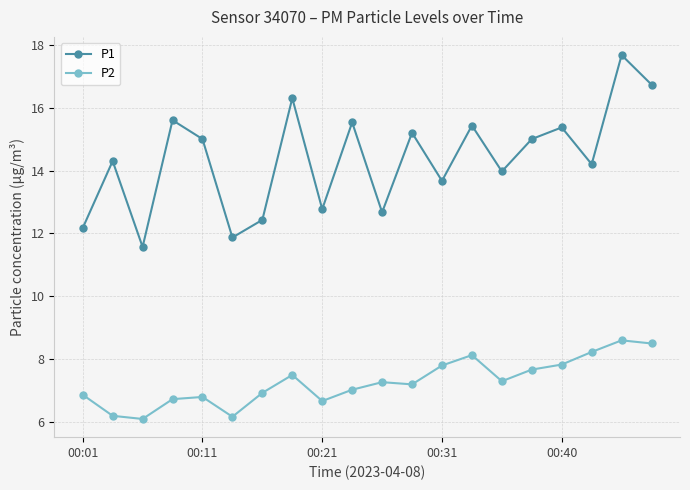

What is the value of the P1 point at the 8th from the left?

16.3